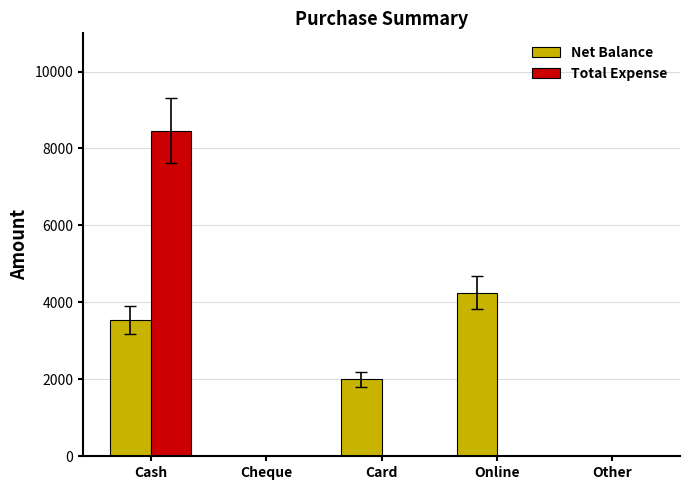

What is the sum of the Total Expense values at Other and Cash?

8456